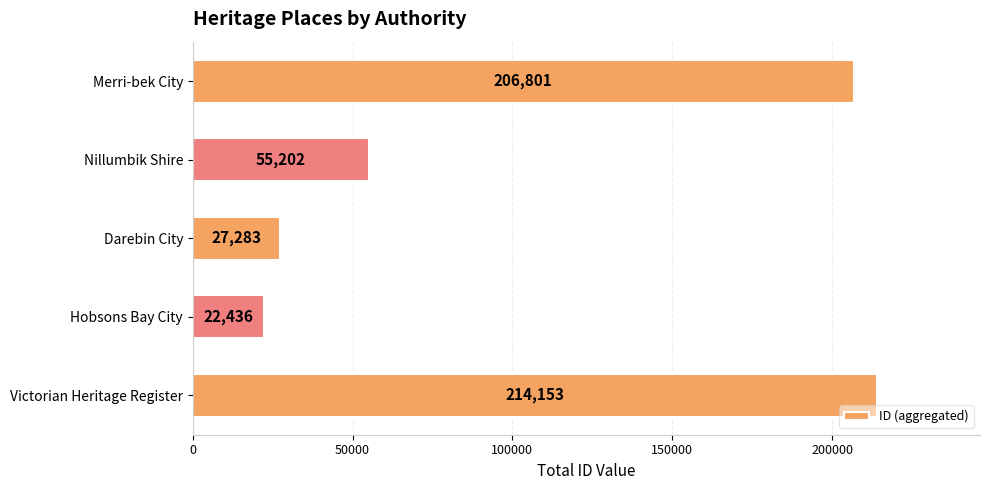

Rank the categories by value from lowest to highest.

Hobsons Bay City, Darebin City, Nillumbik Shire, Merri-bek City, Victorian Heritage Register